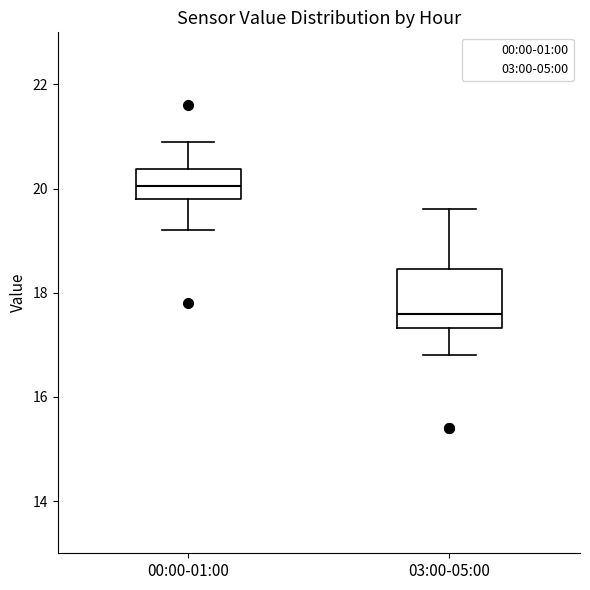

Which box is the tallest, from its lower edge to its upper edge?

03:00-05:00